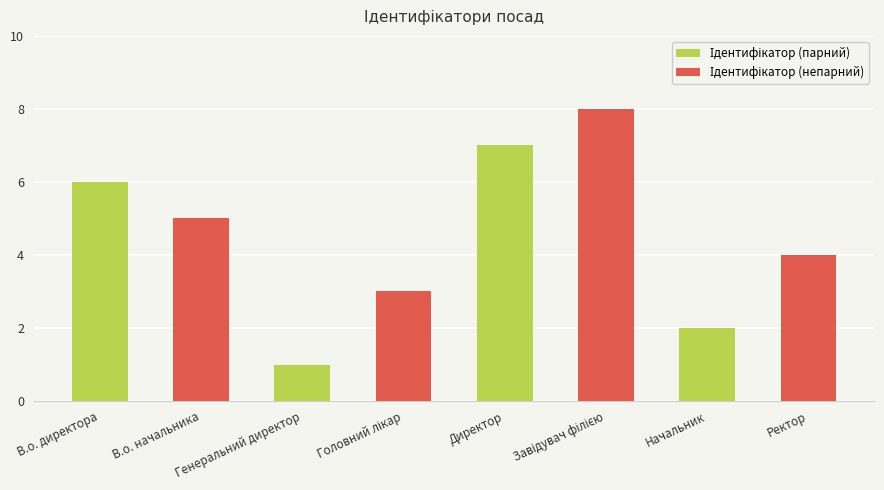

Which series has the largest total across all categories?

Ідентифікатор (непарний)